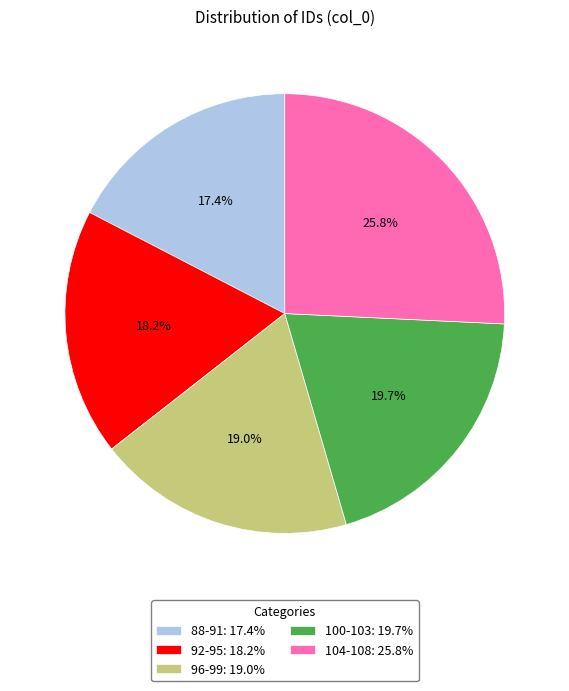

To the nearest percent, what is the average slice percentage?

20%